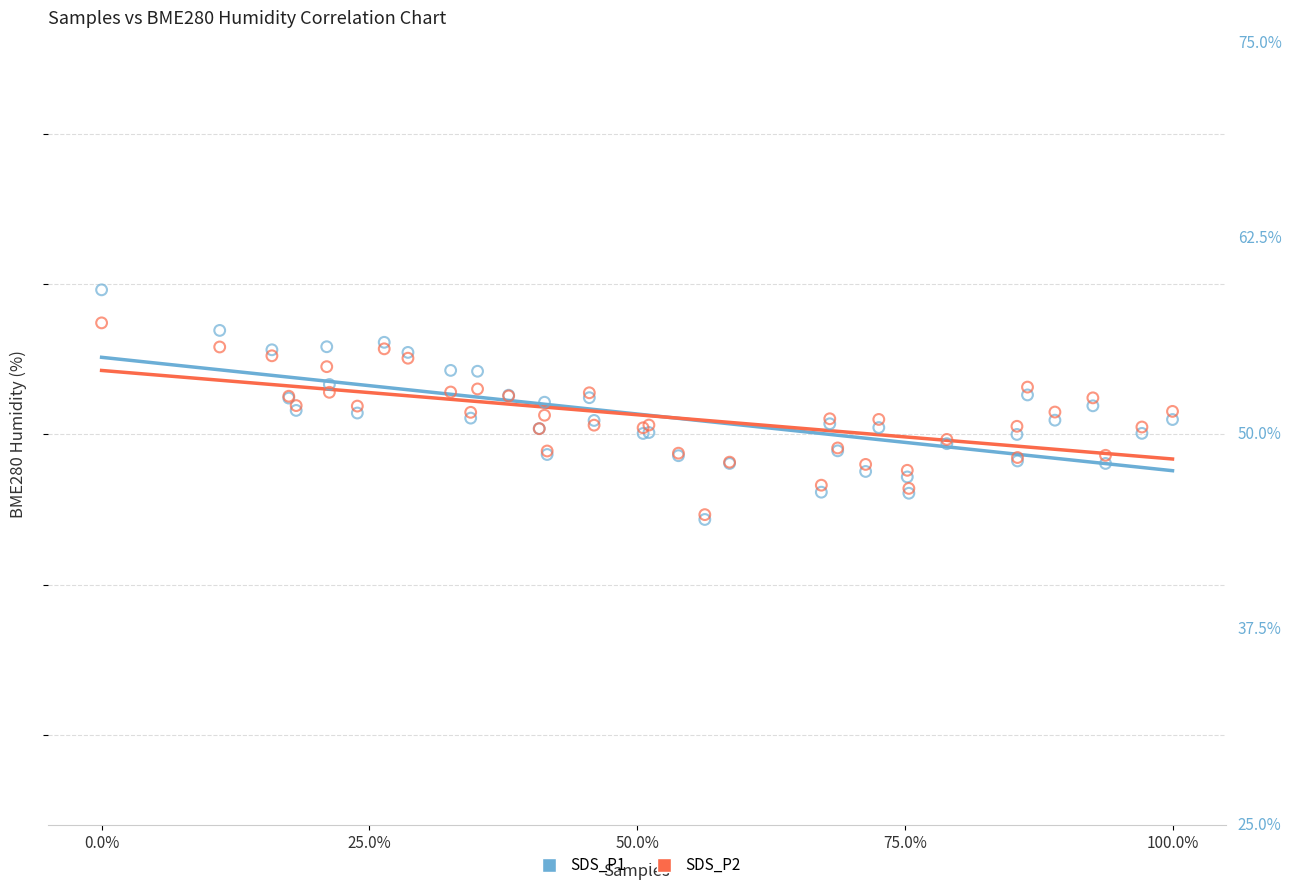

What are all the series names shown in the legend?

SDS_P1, SDS_P2